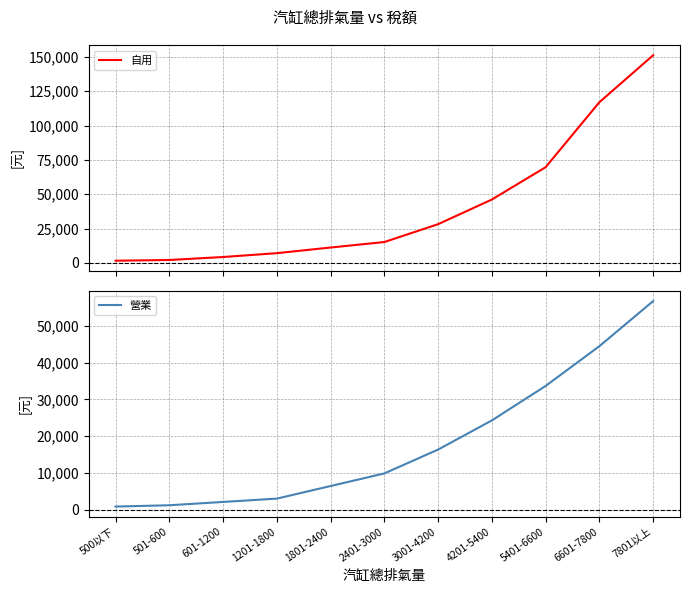

What is the highest value of the 自用 series?

151200